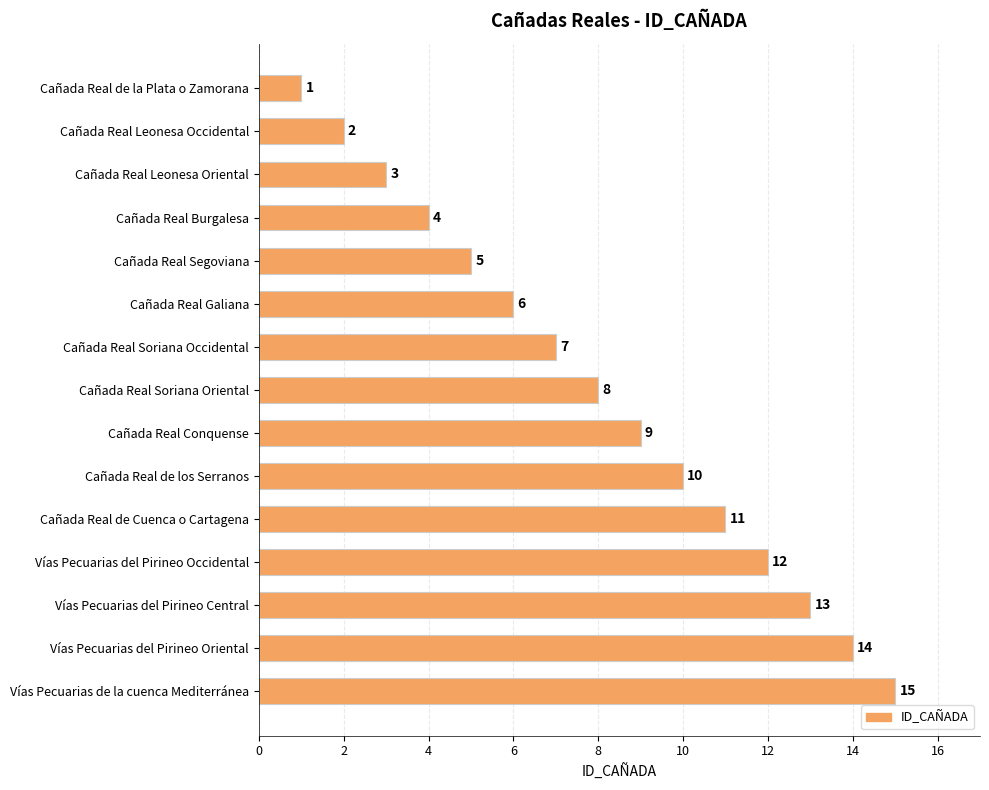

What is the difference between the maximum and minimum values?

14